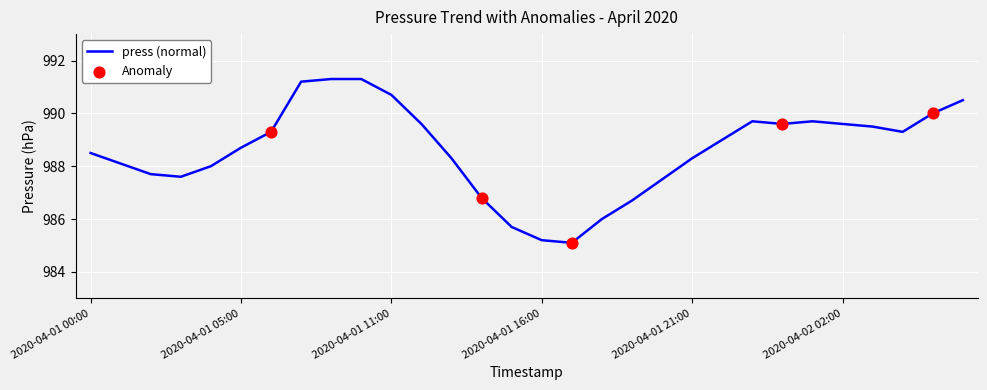

What is the minimum value shown in the chart?

985.1